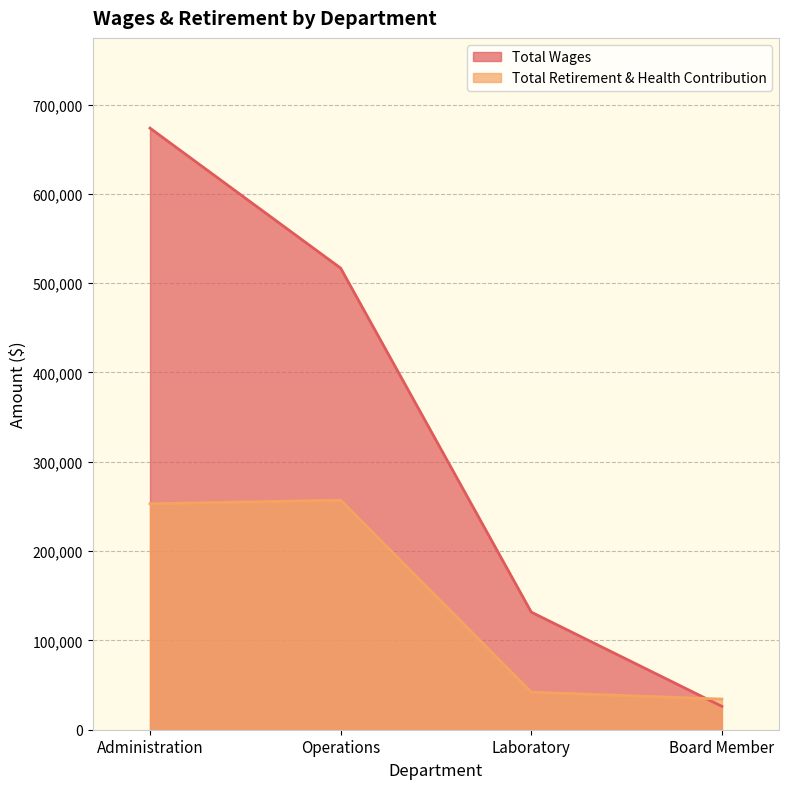

Which series ends up on top after the final intersection of Total Retirement & Health Contribution and Total Wages?

Total Retirement & Health Contribution